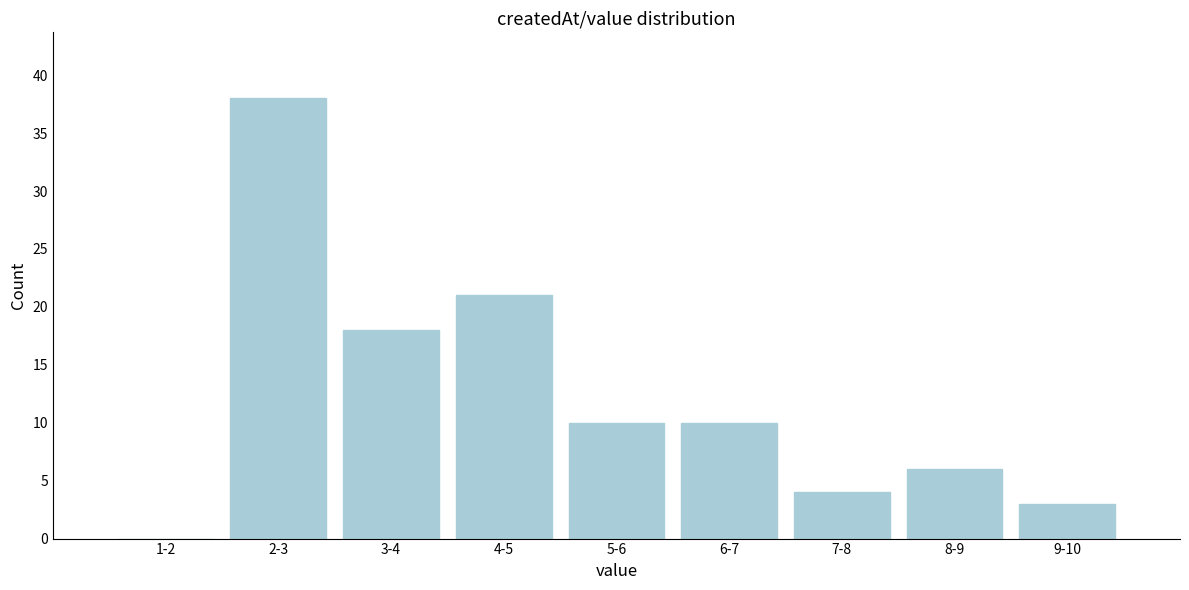

Reading right to left, what are all the values shown in this chart?

9-10=3	8-9=6	7-8=4	6-7=10	5-6=10	4-5=21	3-4=18	2-3=38	1-2=0